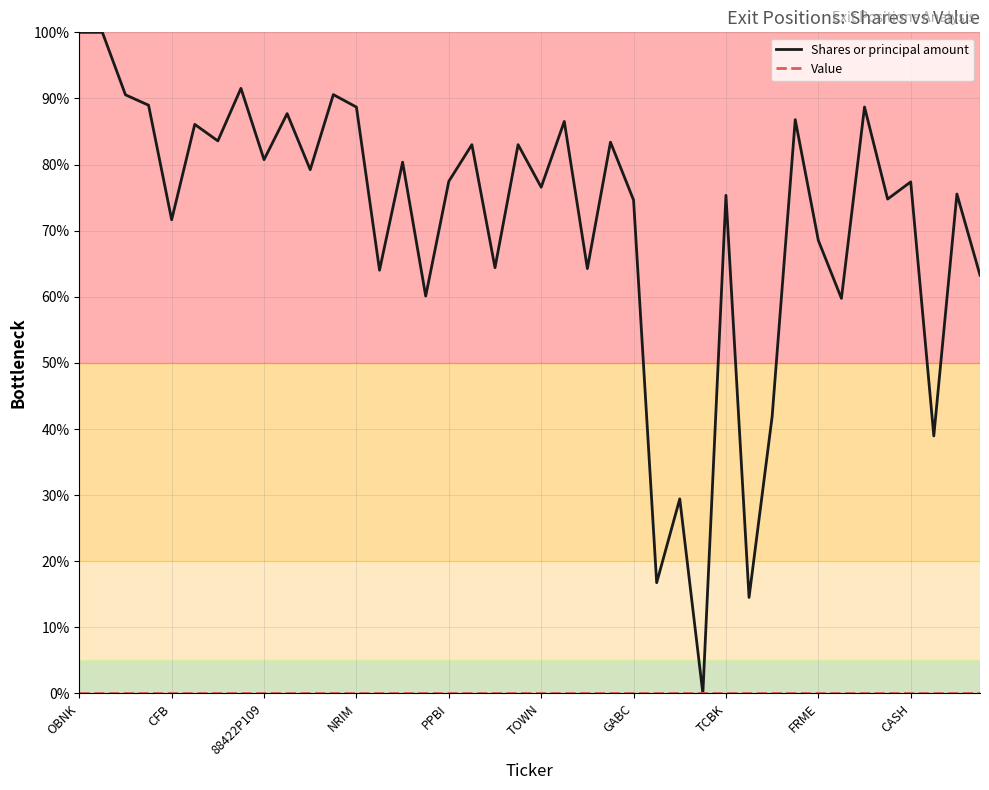

Which series has the largest total across all categories?

Shares or principal amount